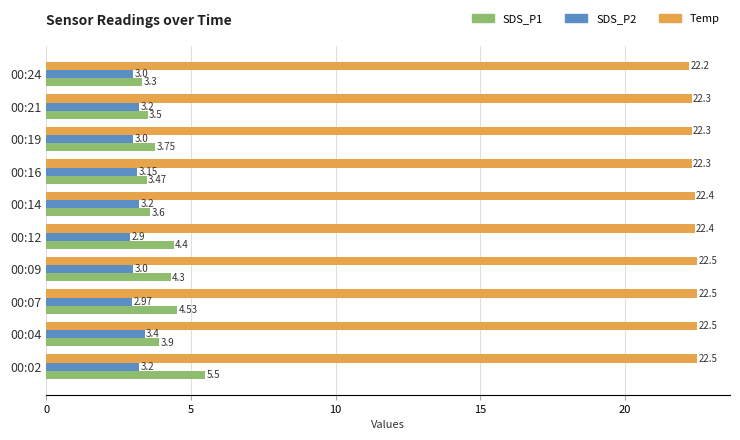

Where is SDS_P1 nearest to the value 4?

00:04